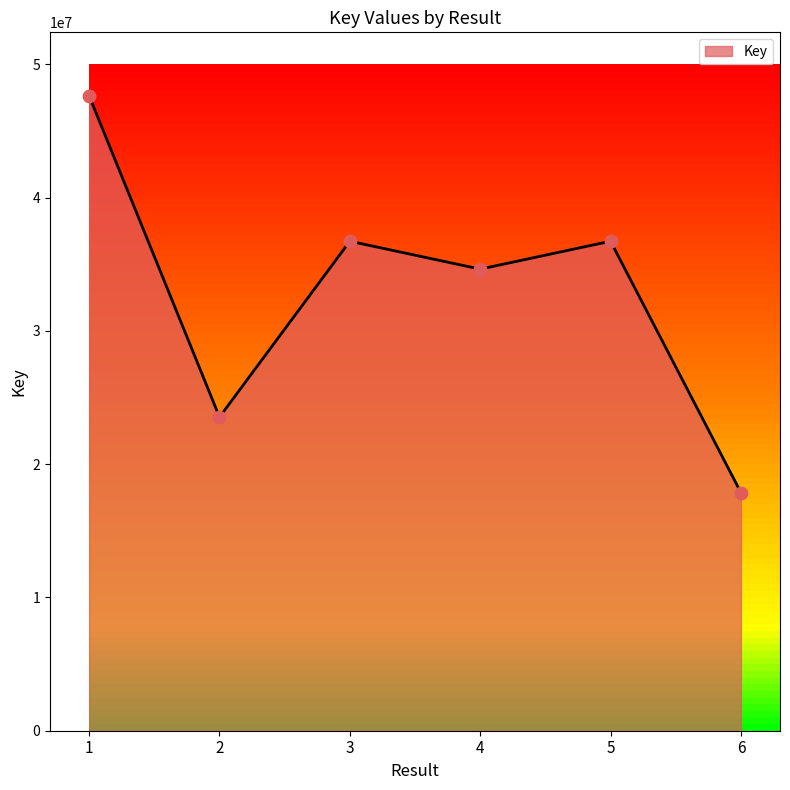

What is the change in value from 1 to 6?

-29769409